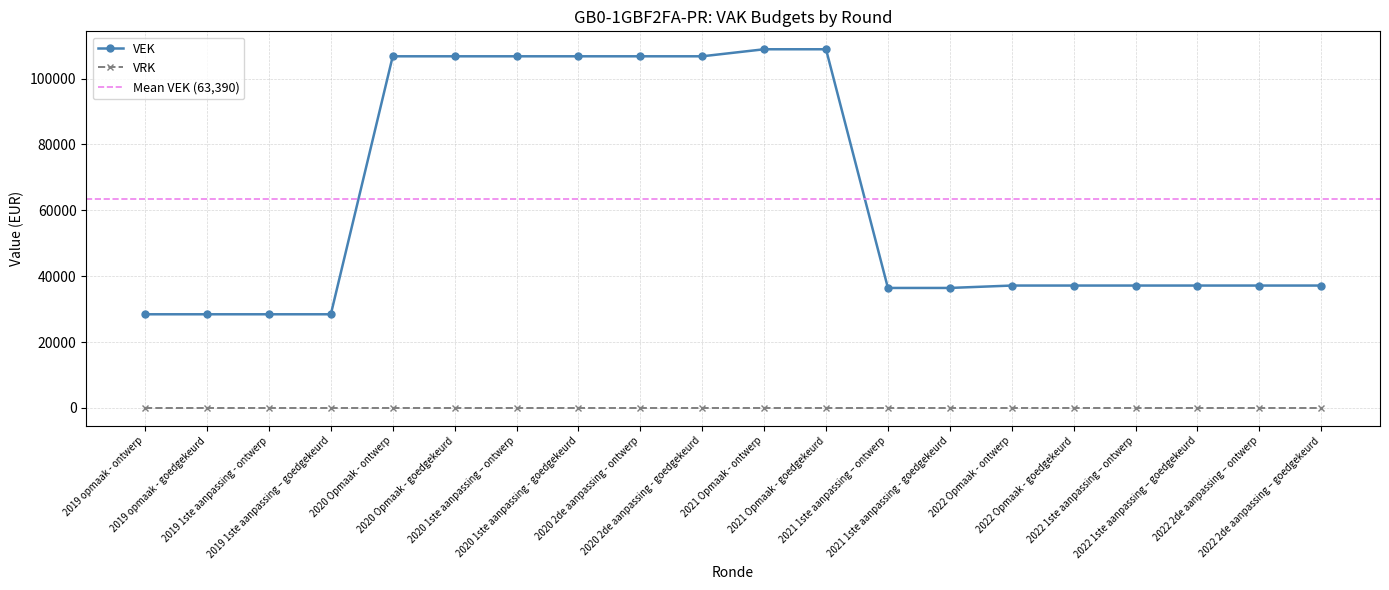

True or false: the data shows 22831 at 2021 1ste aanpassing – ontwerp.

False